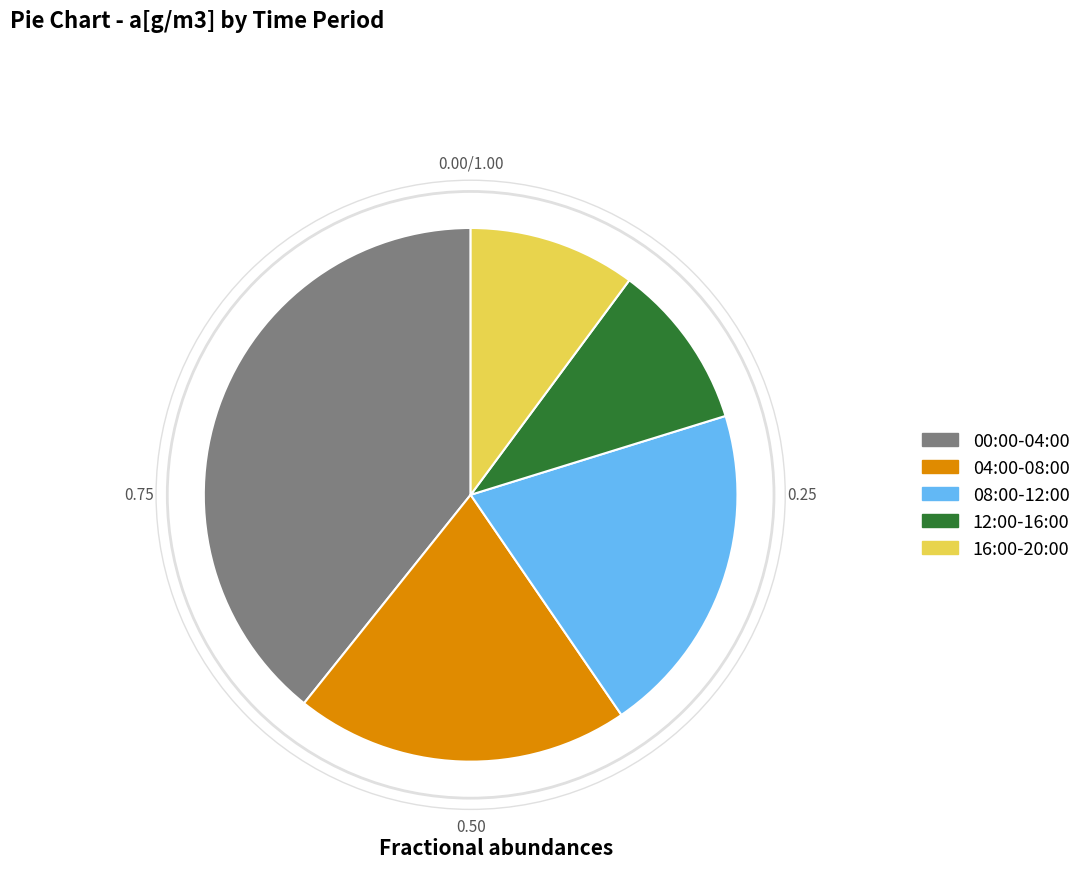

Is there a majority slice in this chart?

No